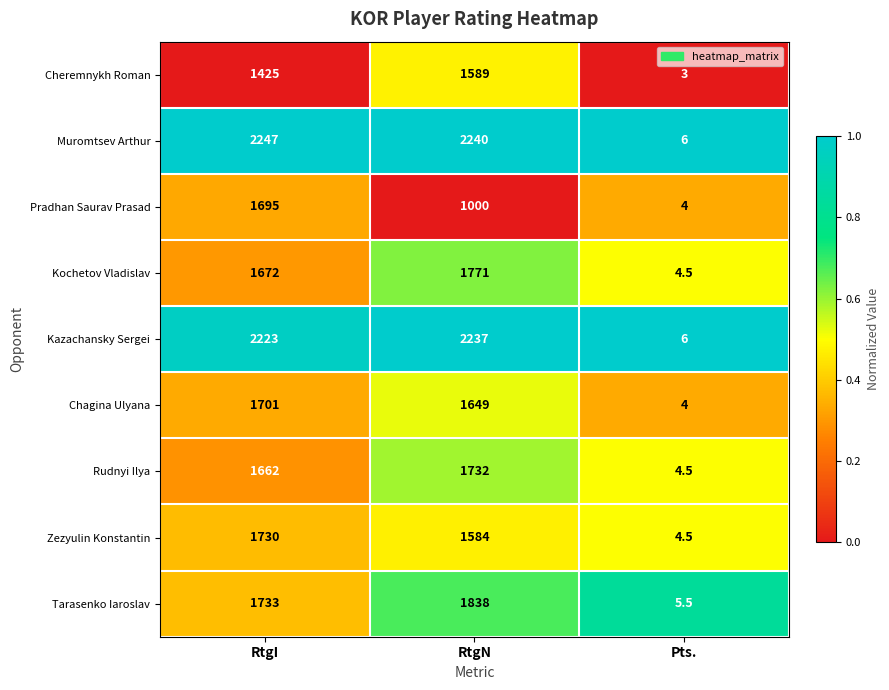

The Kazachansky Sergei series shows 2237.0 at RtgN. True or false?

True